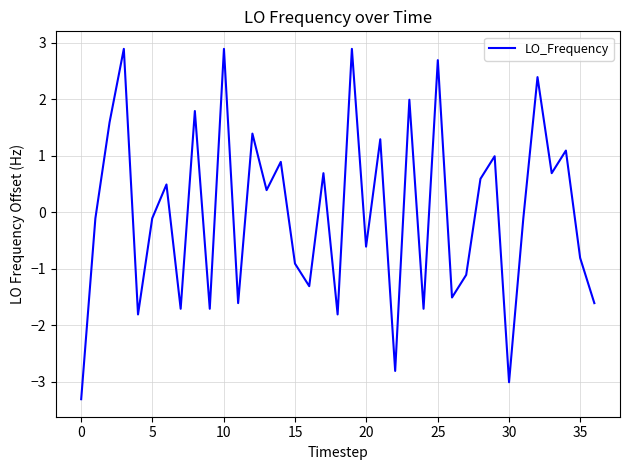

What is the smallest value displayed?

-3.3